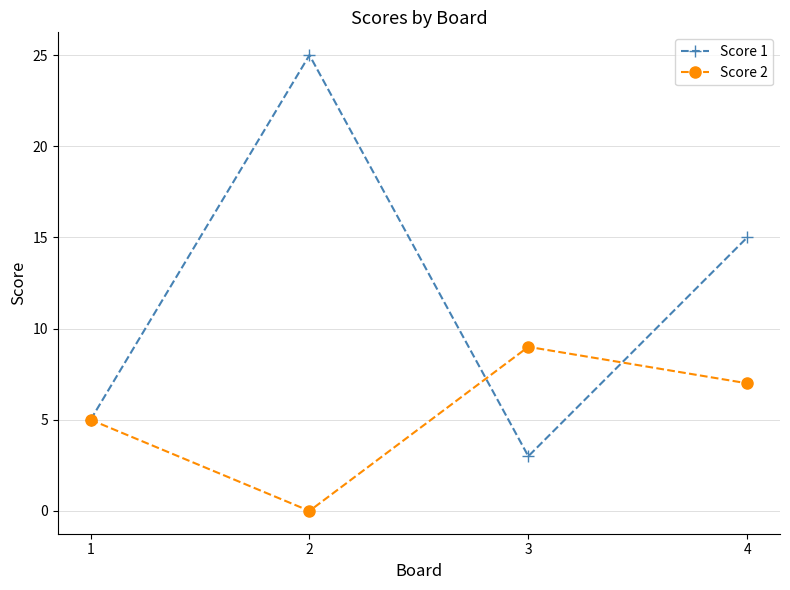

Is it true that Score 2 equals 14 at 3?

False